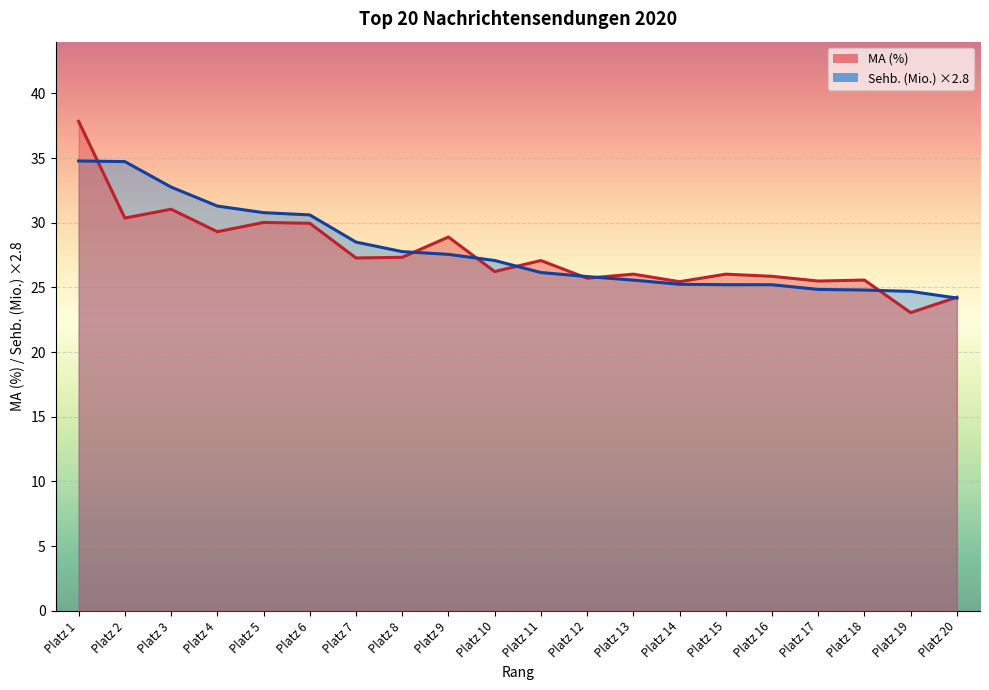

Rank the series at Platz 11 from highest to lowest value.

MA (%), Sehb. (Mio.) ×2.8